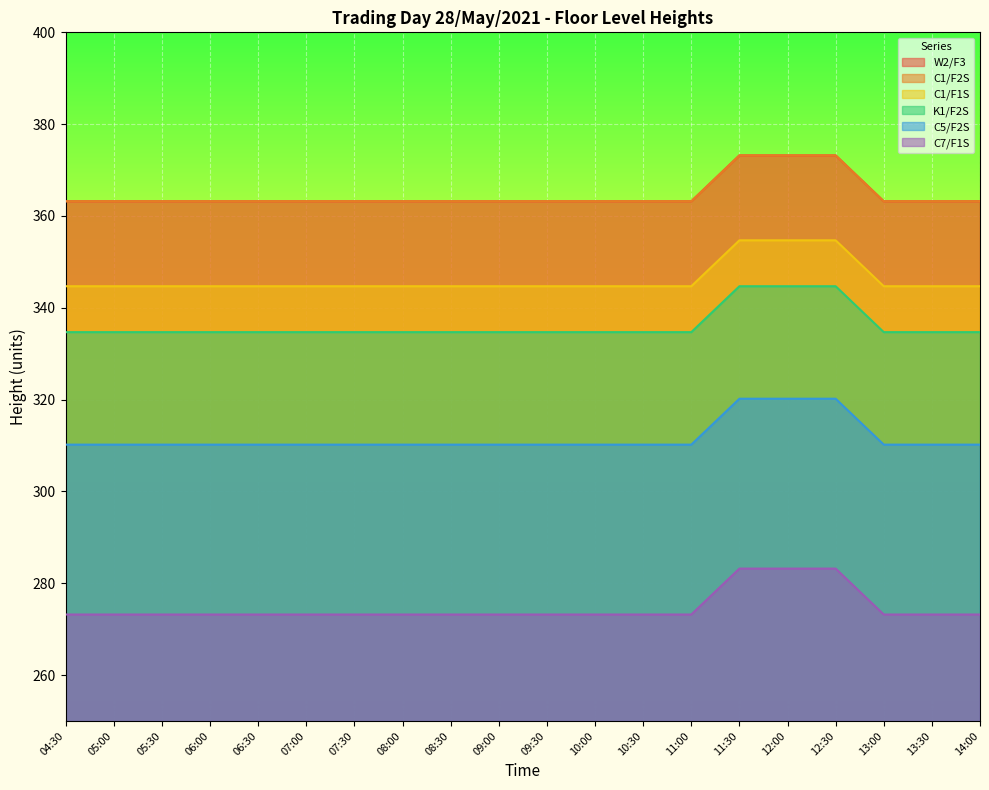

What is the label of the 8th point from the left?

08:00